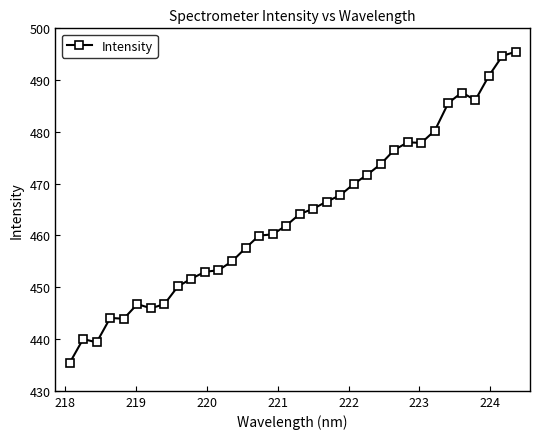

What is the difference between the second highest and second lowest values?

55.3